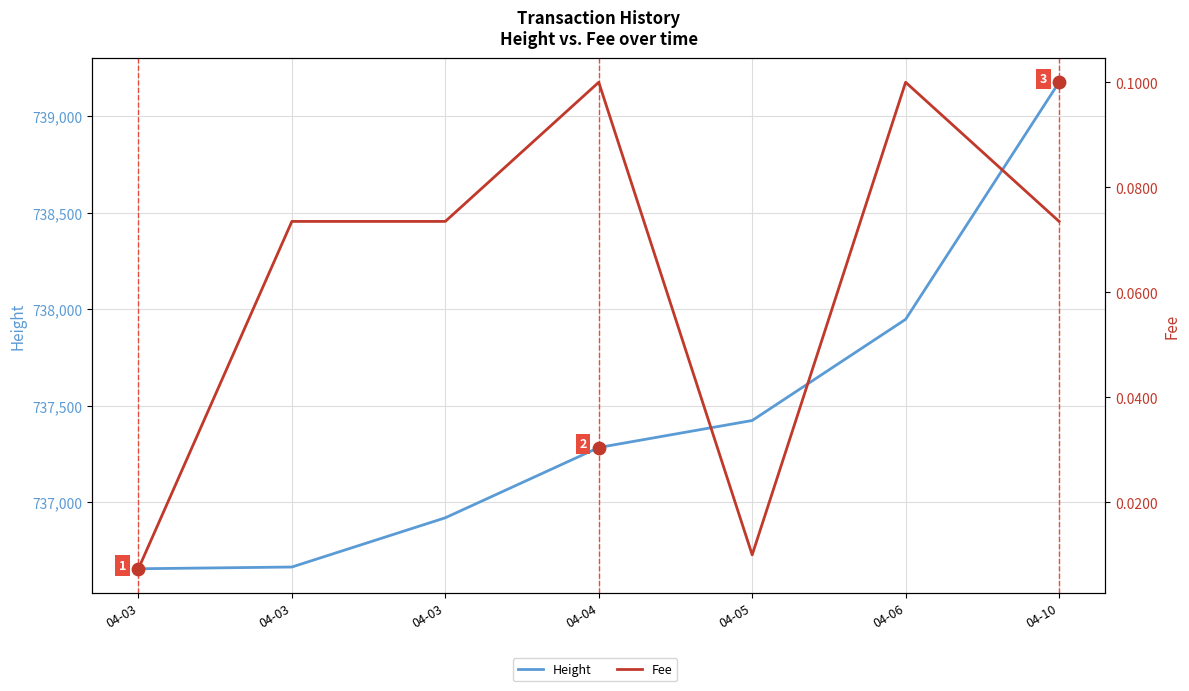

What is the total value across all series at 04-06?

737948.1